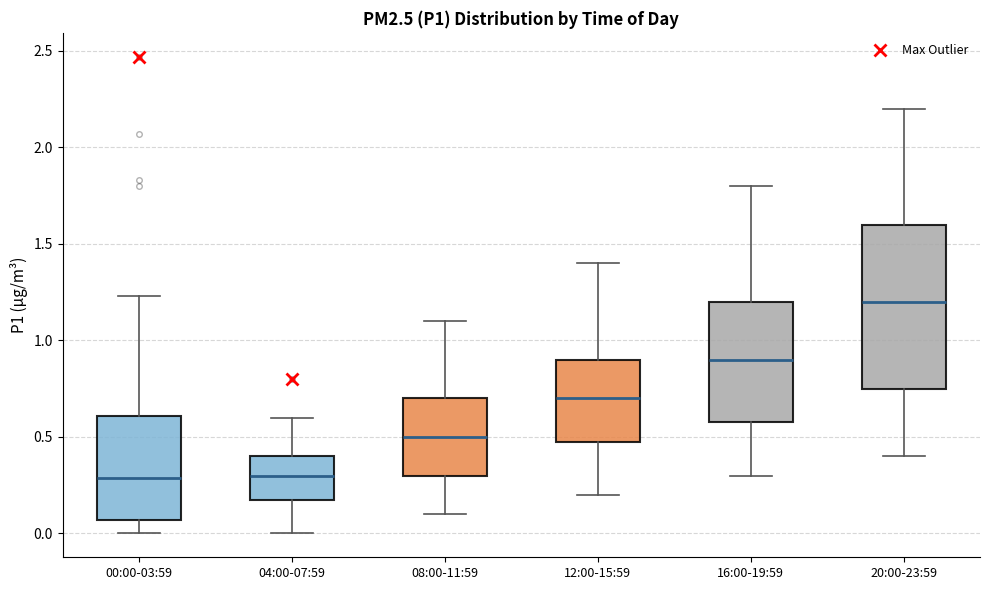

Where does the median line of the box for 00:00-03:59 sit on the y-axis? The values are not printed on the chart, so give them approximately, as read against the axis.

0.30